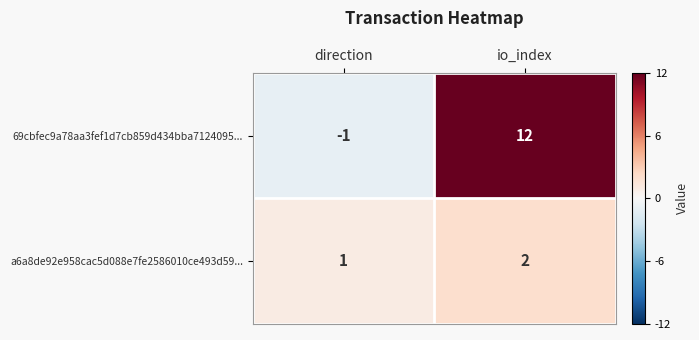

Is the value of a6a8de92e958cac5d088e7fe2586010ce493d59... at io_index greater than the value of 69cbfec9a78aa3fef1d7cb859d434bba7124095... at direction?

Yes